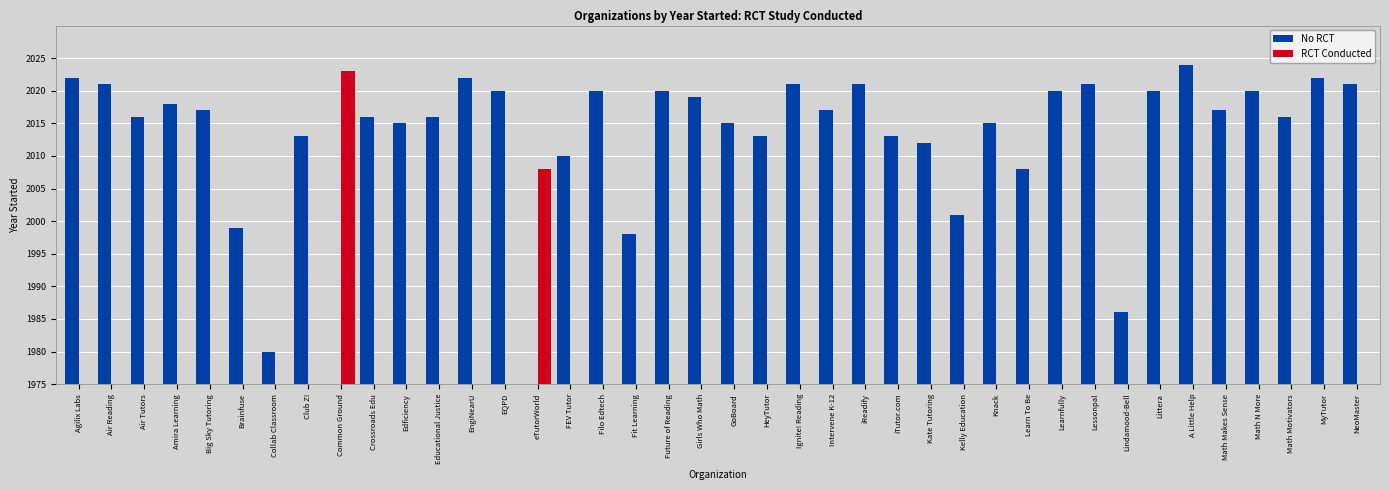

Is the value of RCT Conducted at A Little Help greater than the value of No RCT at Kelly Education?

No